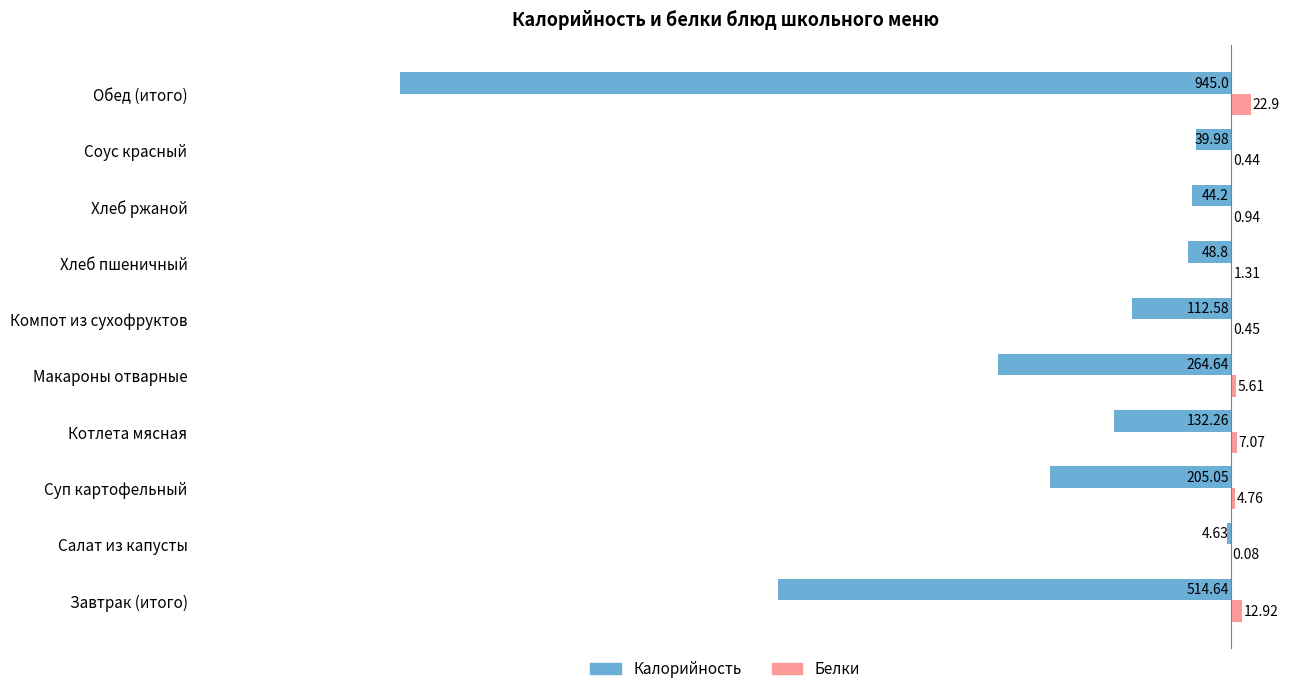

What is the sum of the Белки values at Соус красный and Макароны отварные?

6.1